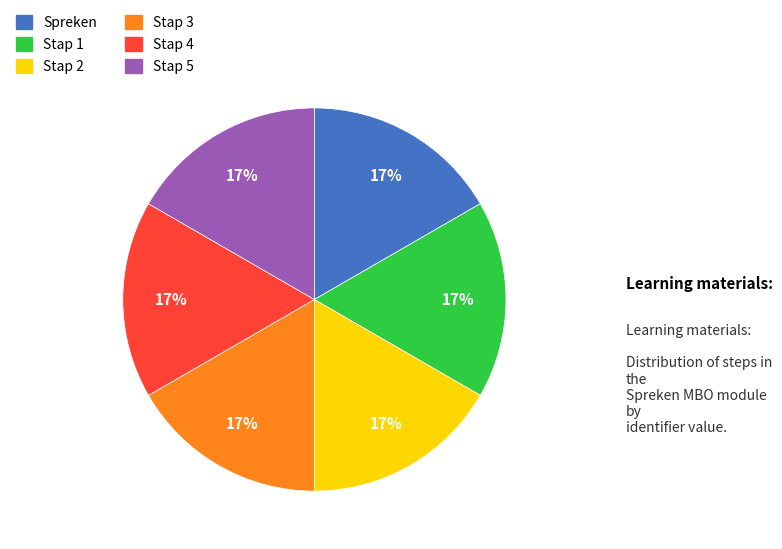

Does any single category account for the majority?

No